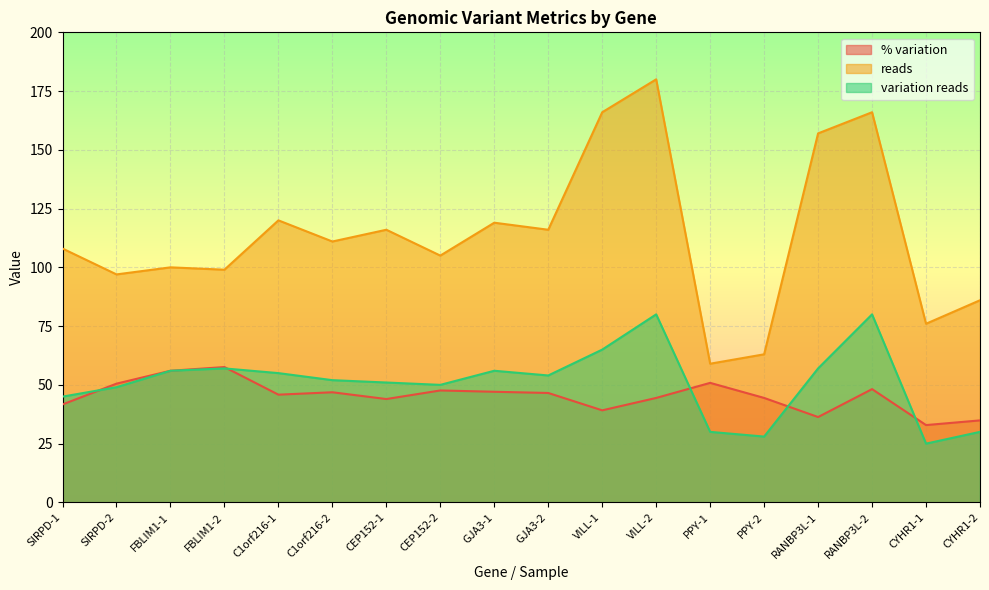

Reading left to right, what are all the values shown in this chart?

% variation: SIRPD-1=41.7	SIRPD-2=50.5	FBLIM1-1=56.0	FBLIM1-2=57.6	C1orf216-1=45.8	C1orf216-2=46.9	CEP152-1=44.0	CEP152-2=47.6	GJA3-1=47.1	GJA3-2=46.5	VILL-1=39.2	VILL-2=44.4	PPY-1=50.9	PPY-2=44.4	RANBP3L-1=36.3	RANBP3L-2=48.2	CYHR1-1=32.9	CYHR1-2=34.9
reads: SIRPD-1=108.0	SIRPD-2=97.0	FBLIM1-1=100.0	FBLIM1-2=99.0	C1orf216-1=120.0	C1orf216-2=111.0	CEP152-1=116.0	CEP152-2=105.0	GJA3-1=119.0	GJA3-2=116.0	VILL-1=166.0	VILL-2=180.0	PPY-1=59.0	PPY-2=63.0	RANBP3L-1=157.0	RANBP3L-2=166.0	CYHR1-1=76.0	CYHR1-2=86.0
variation reads: SIRPD-1=45.0	SIRPD-2=49.0	FBLIM1-1=56.0	FBLIM1-2=57.0	C1orf216-1=55.0	C1orf216-2=52.0	CEP152-1=51.0	CEP152-2=50.0	GJA3-1=56.0	GJA3-2=54.0	VILL-1=65.0	VILL-2=80.0	PPY-1=30.0	PPY-2=28.0	RANBP3L-1=57.0	RANBP3L-2=80.0	CYHR1-1=25.0	CYHR1-2=30.0